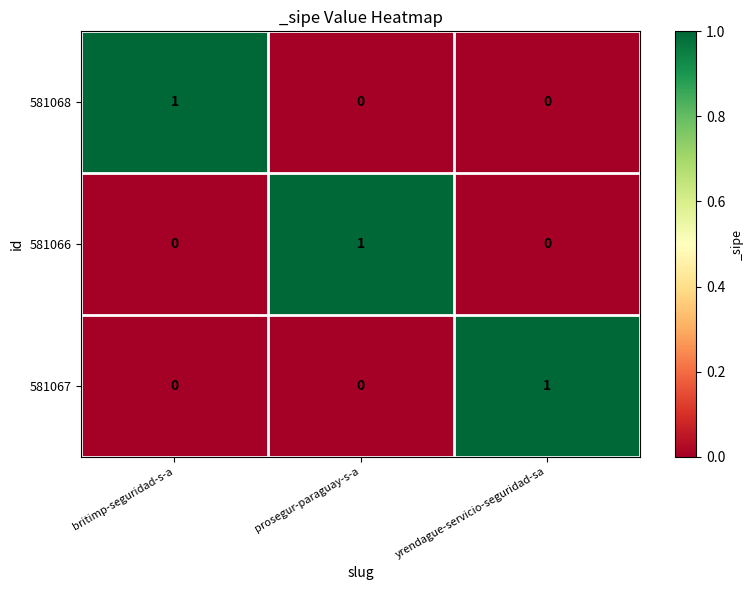

At how many categories does at least one series exceed 0?

3